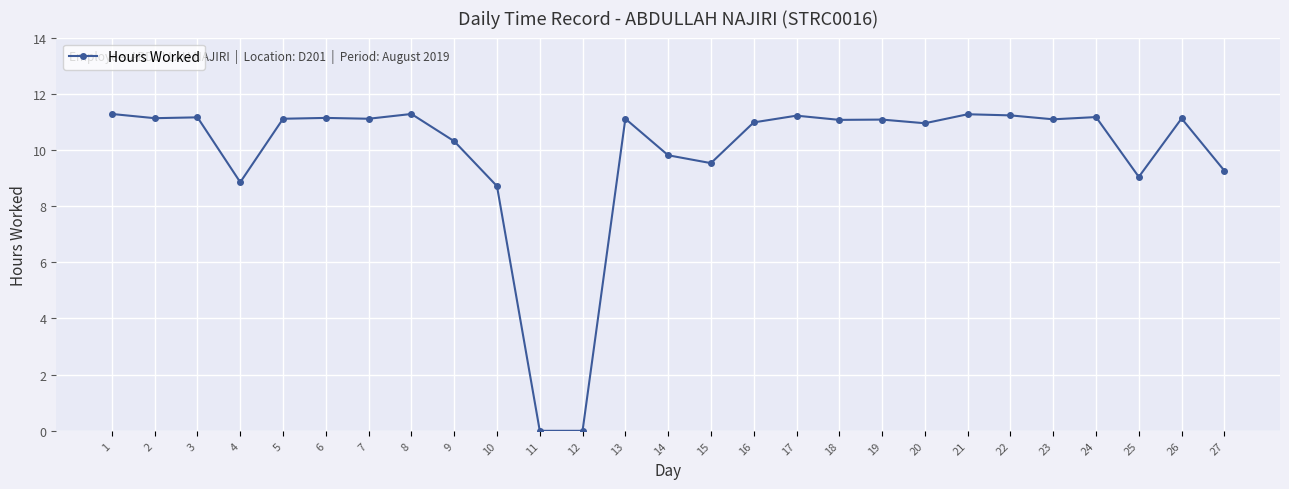

What is the value of the 25th point from the left?

9.0